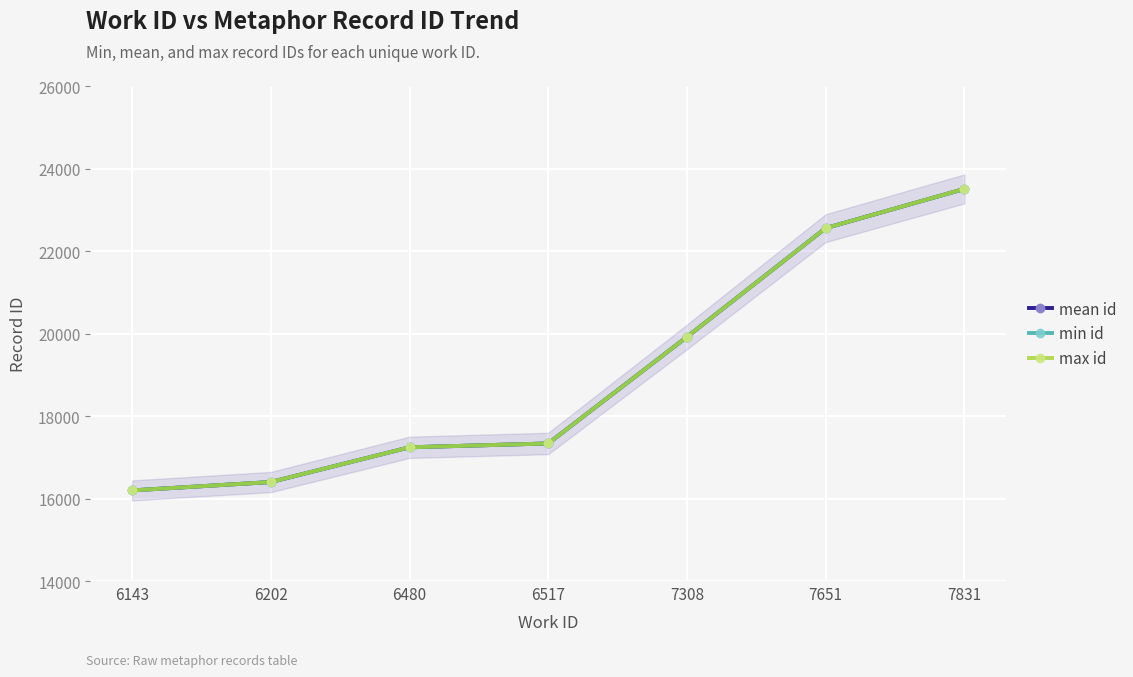

True or false: min id and mean id intersect in this chart.

False